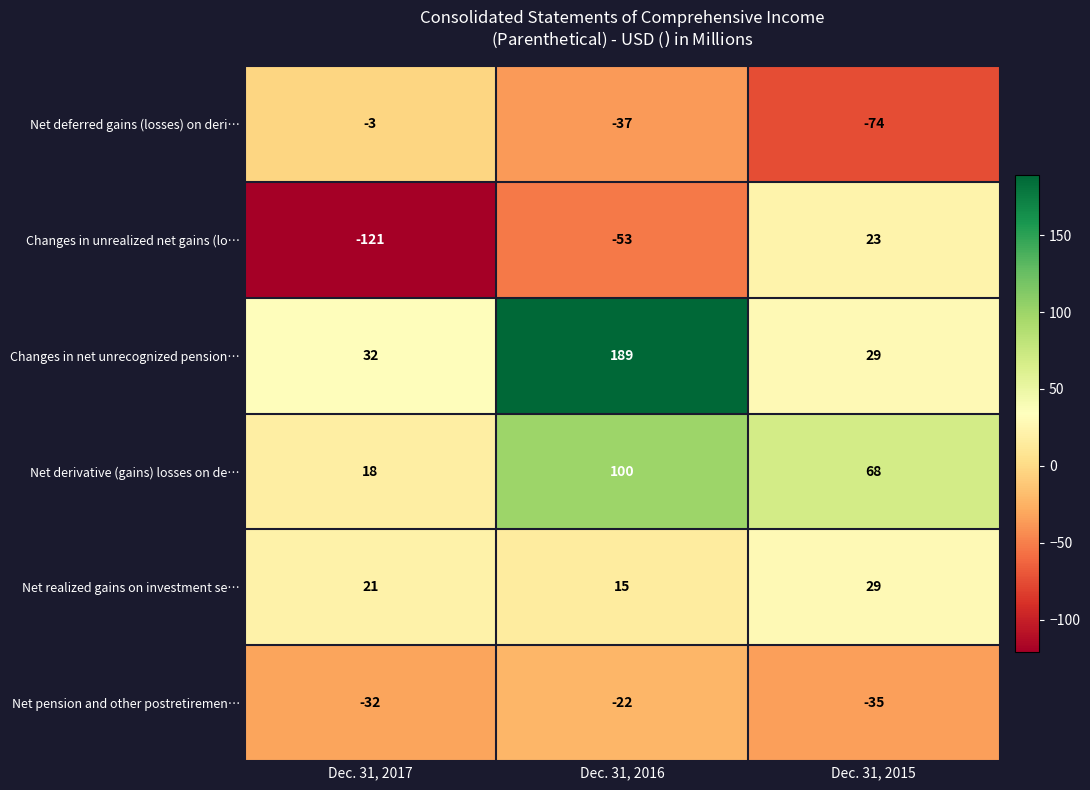

Rank the series at Dec. 31, 2016 from lowest to highest value.

Changes in unrealized net gains (lo…, Net deferred gains (losses) on deri…, Net pension and other postretiremen…, Net realized gains on investment se…, Net derivative (gains) losses on de…, Changes in net unrecognized pension…